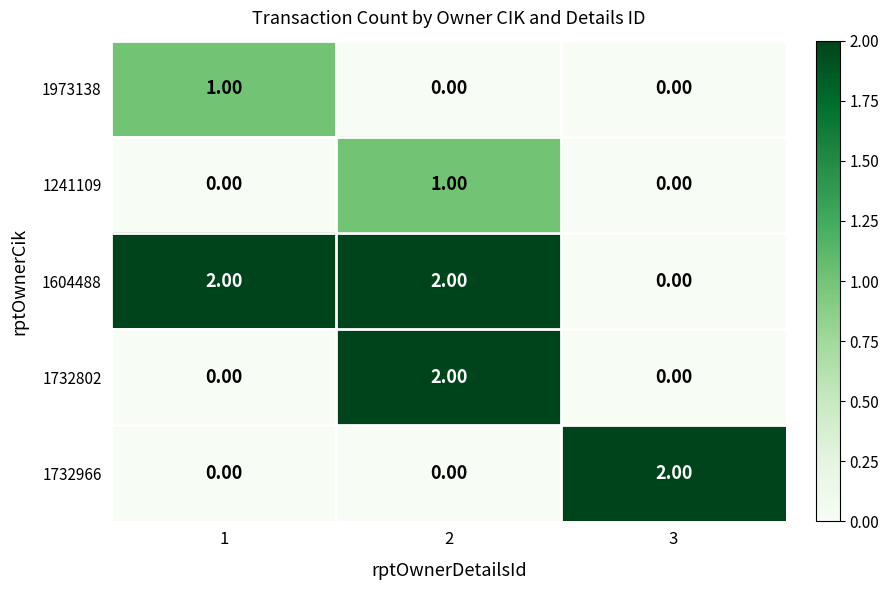

Which series has the largest total across all categories?

1604488